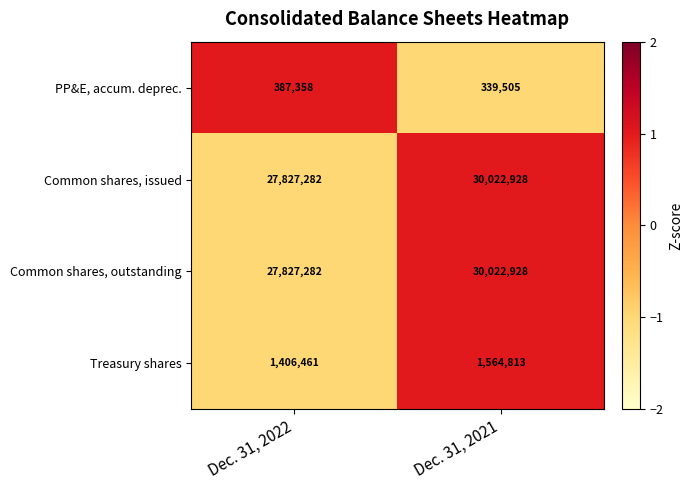

What is the difference between the Common shares, outstanding values at Dec. 31, 2022 and Dec. 31, 2021?

2195646